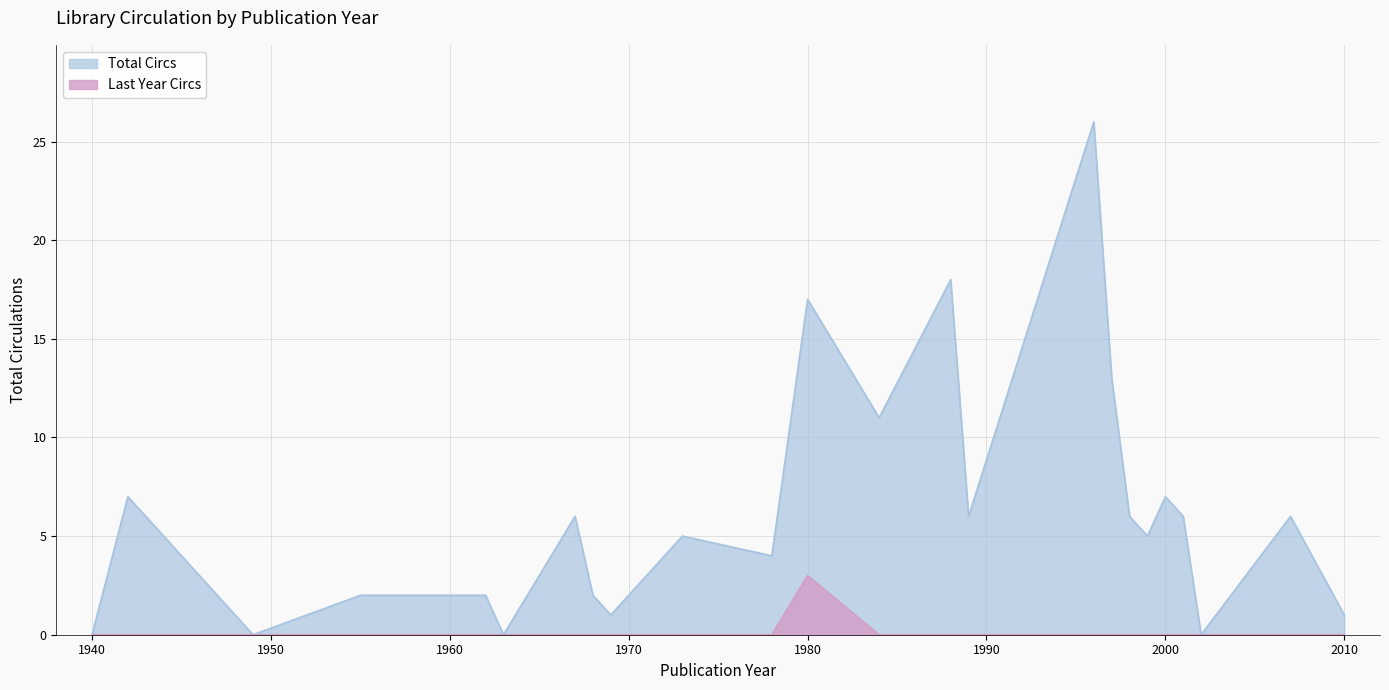

What is the maximum value shown in the chart?

26